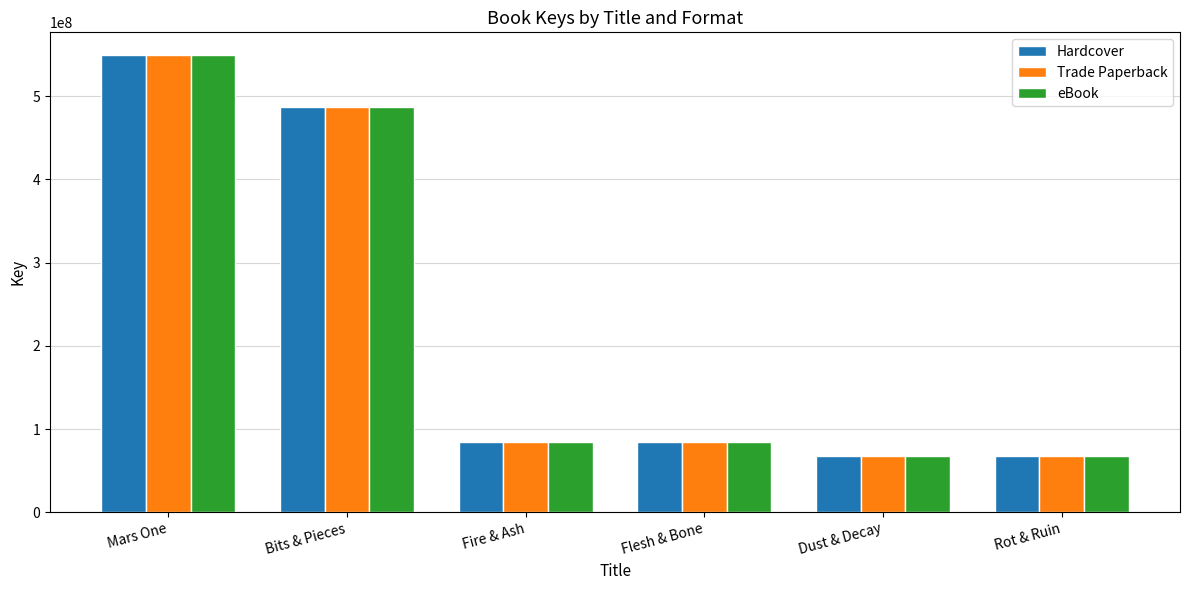

At how many categories does at least one series exceed 254713560?

2